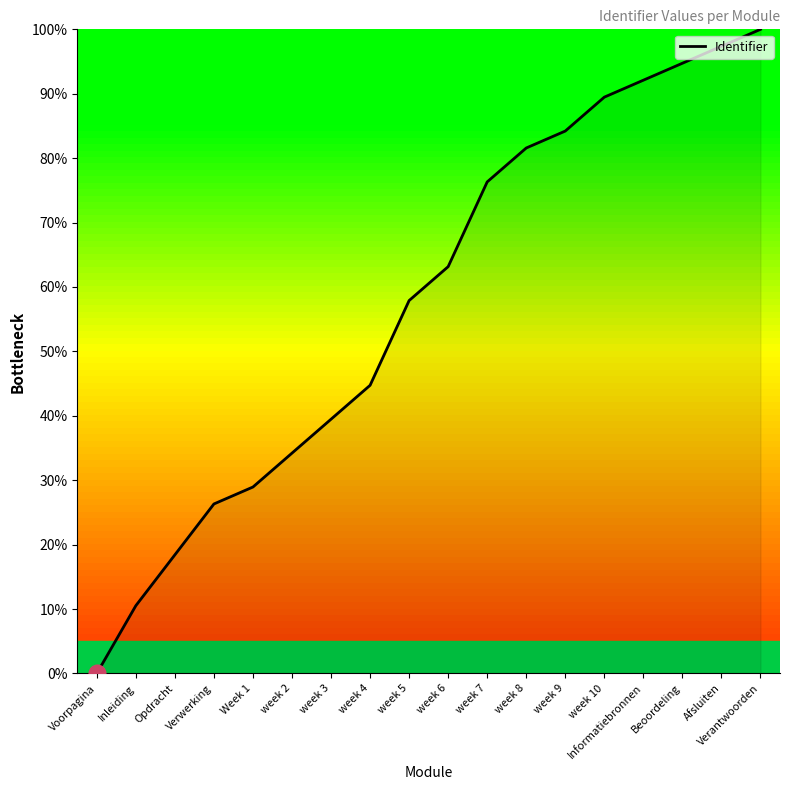

List the labels in order of value, smallest first.

Voorpagina, Inleiding, Opdracht, Verwerking, Week 1, week 2, week 3, week 4, week 5, week 6, week 7, week 8, week 9, week 10, Informatiebronnen, Beoordeling, Afsluiten, Verantwoorden